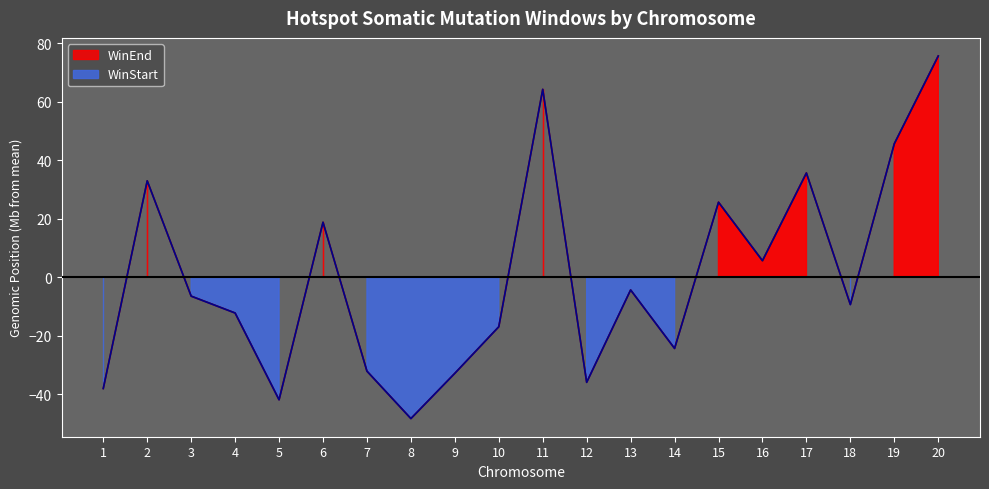

Reading right to left, extract all data points from this chart.

WinStart: 20=75.6	19=45.6	18=-9.4	17=35.6	16=5.6	15=25.6	14=-24.4	13=-4.4	12=-36.0	11=64.2	10=-17.0	9=-32.9	8=-48.4	7=-32.2	6=18.7	5=-42.0	4=-12.3	3=-6.5	2=32.9	1=-38.1
WinEnd: 20=75.6	19=45.6	18=-9.4	17=35.6	16=5.6	15=25.6	14=-24.4	13=-4.4	12=-36.0	11=64.2	10=-17.0	9=-32.9	8=-48.4	7=-32.2	6=18.7	5=-42.0	4=-12.3	3=-6.5	2=32.9	1=-38.1